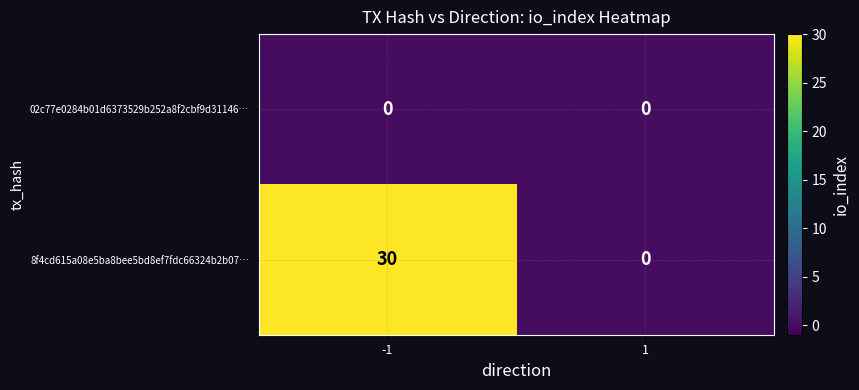

How many categories are shown in the chart?

2